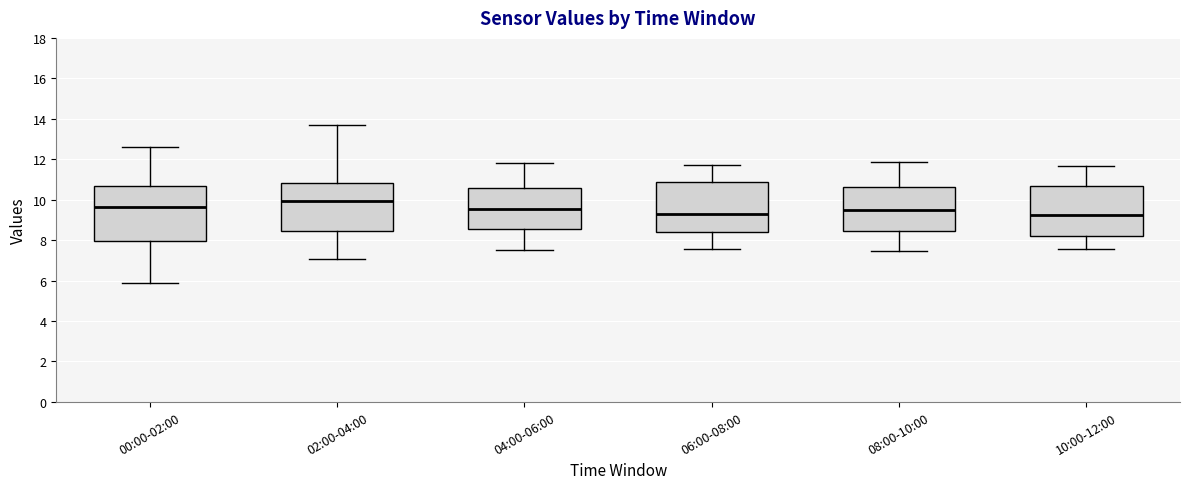

Where is the lower edge of the box for 00:00-02:00 on the y-axis? The values are not printed on the chart, so give them approximately, as read against the axis.

8.0